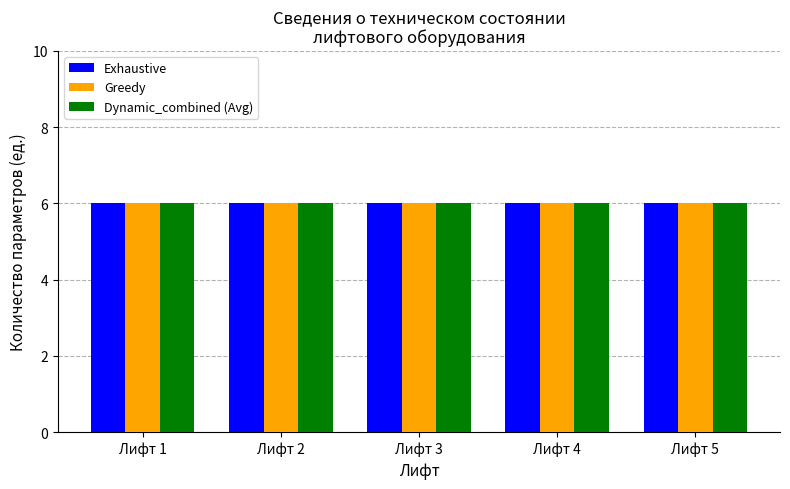

What are all the series names shown in the legend?

Exhaustive, Greedy, Dynamic_combined (Avg)